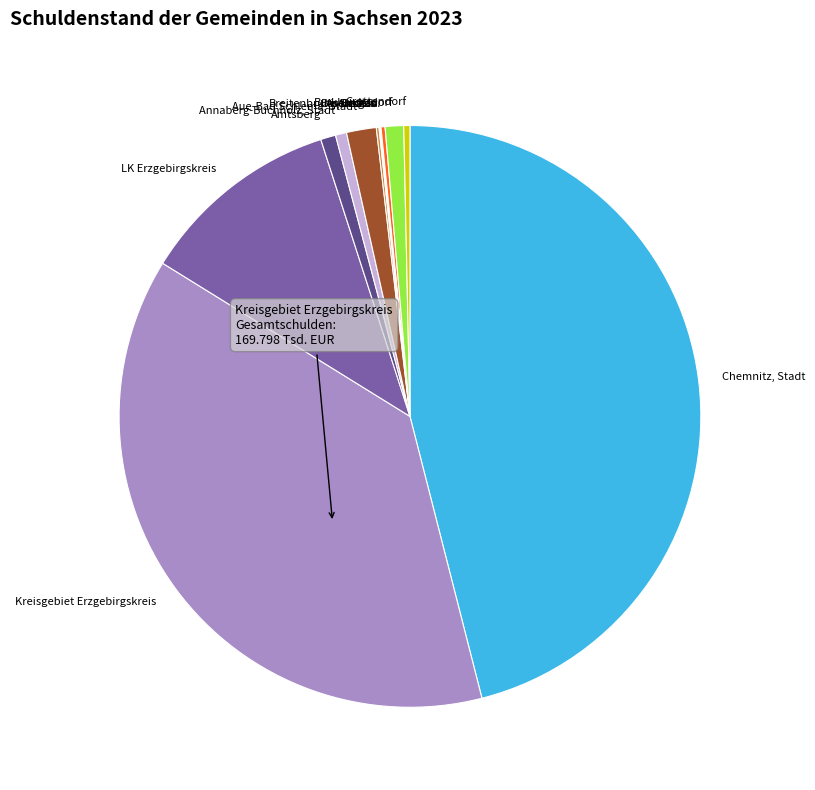

Which category has the biggest portion of the pie?

Chemnitz, Stadt